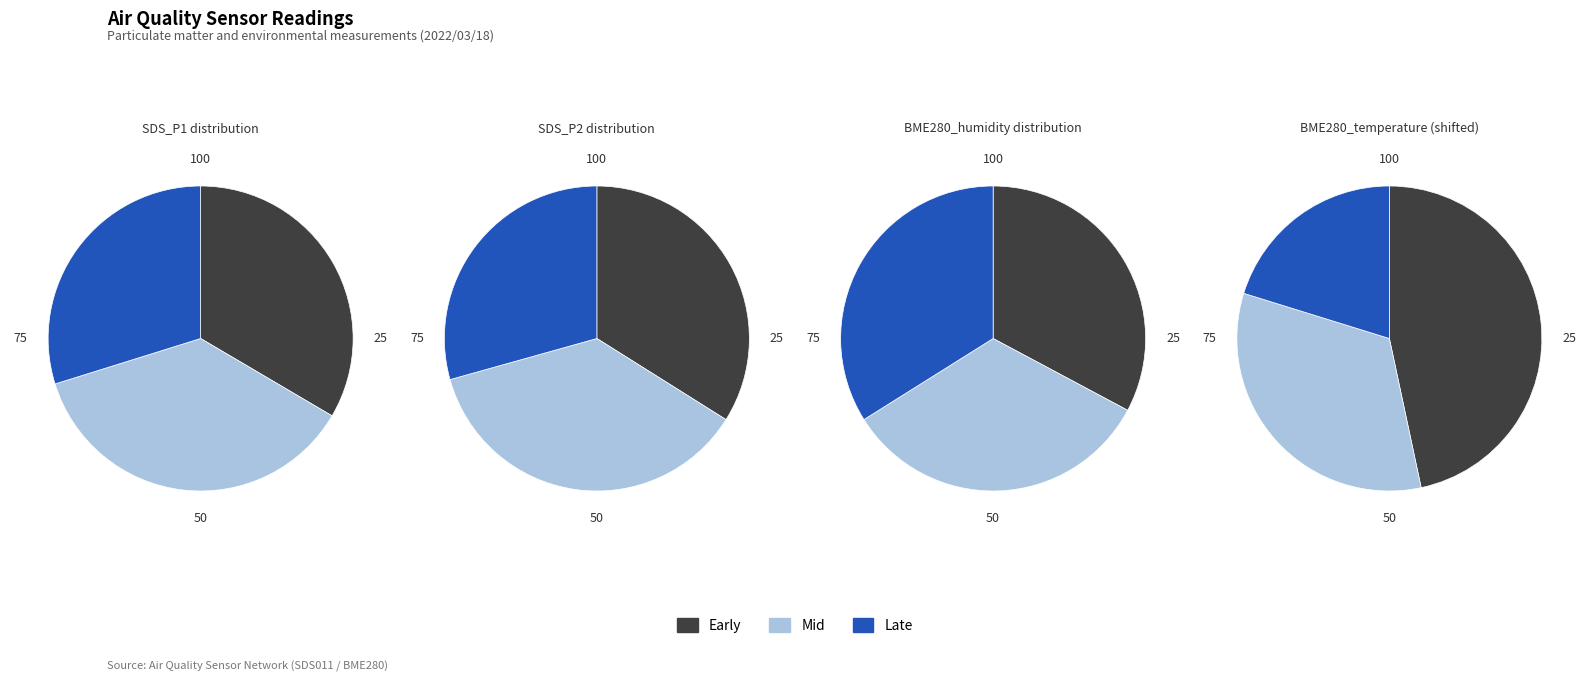

Does any single category account for the majority?

No